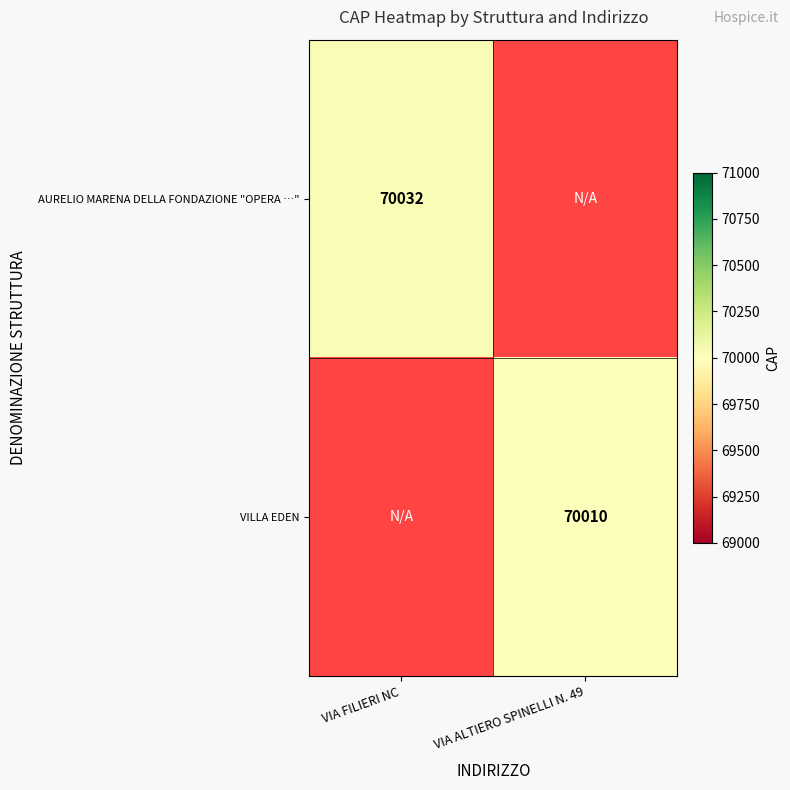

True or false: AURELIO MARENA DELLA FONDAZIONE "OPERA …" has a value of 70032 at VIA FILIERI NC.

True